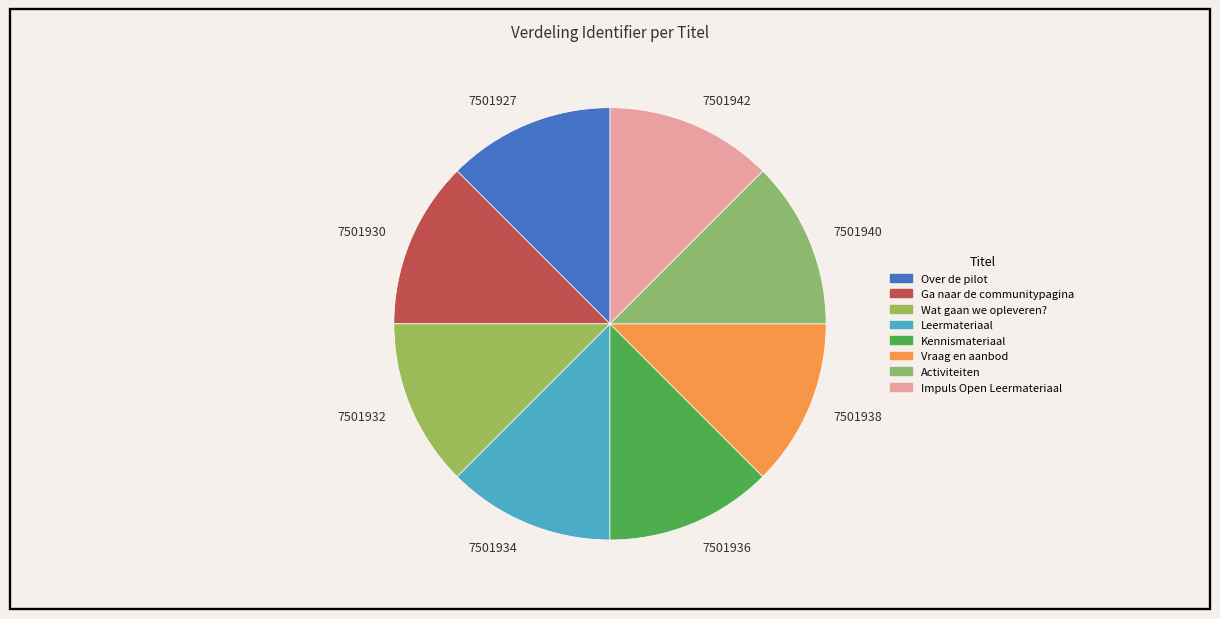

How many segments does this pie chart have?

8